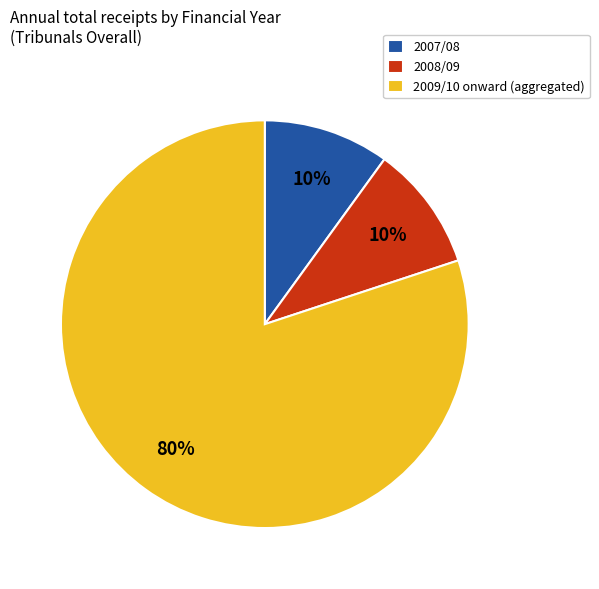

Which category has the biggest portion of the pie?

2009/10 onward (aggregated)